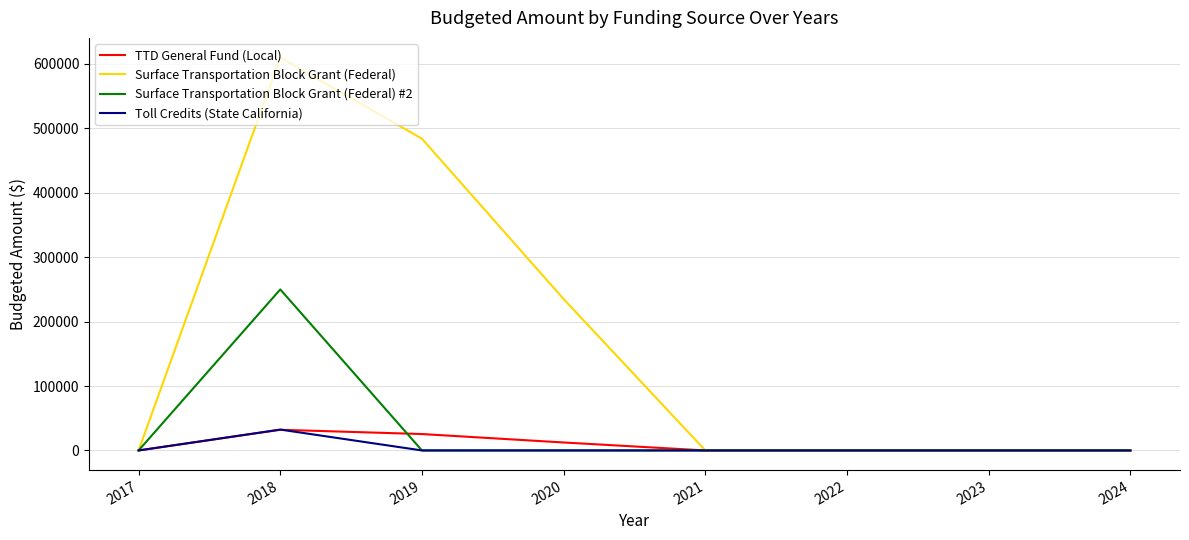

Between 2022 and 2020, which is larger?

2020